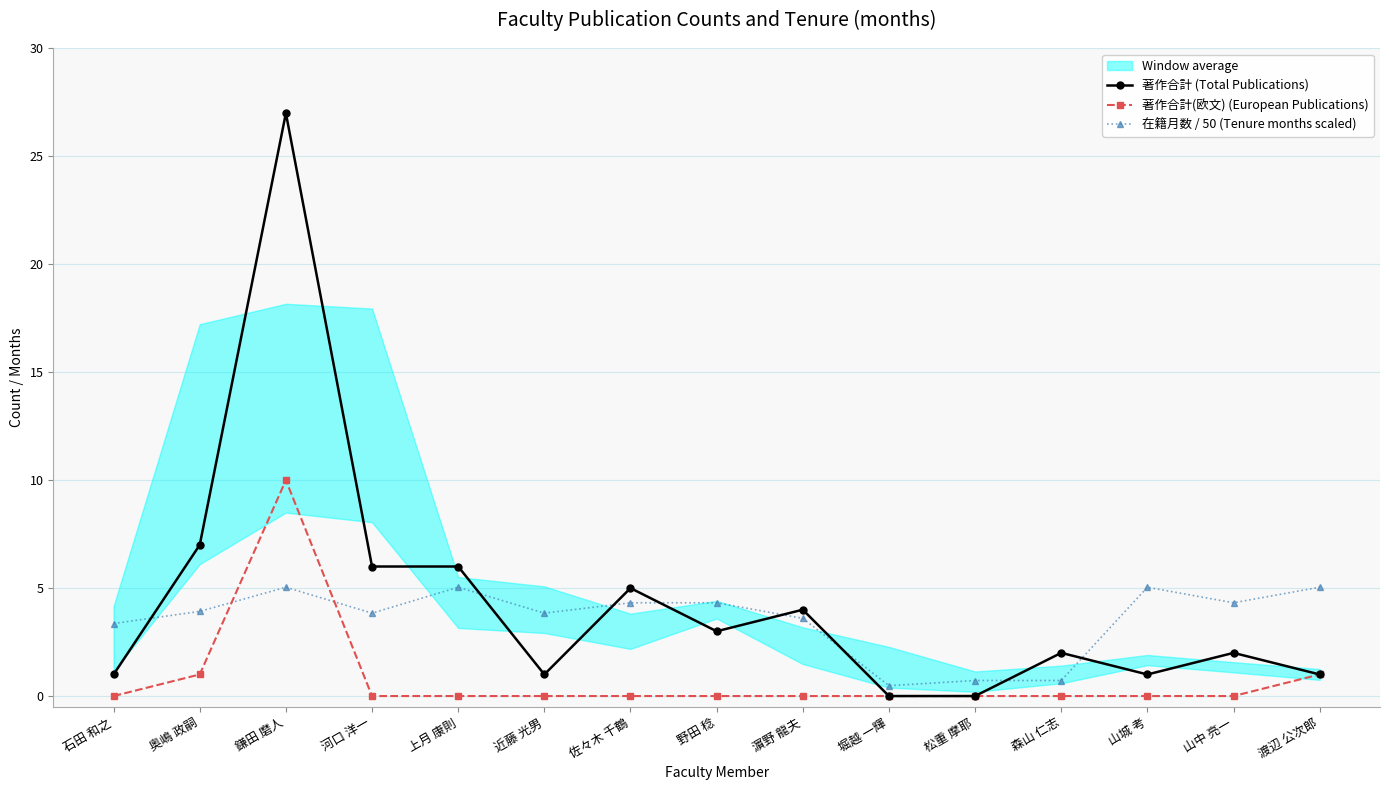

Reading right to left, transcribe all the data shown in this chart.

著作合計 (Total Publications): 渡辺 公次郎=1.0	山中 亮一=2.0	山城 考=1.0	森山 仁志=2.0	松重 摩耶=0.0	堀越 一輝=0.0	濵野 龍夫=4.0	野田 稔=3.0	佐々木 千鶴=5.0	近藤 光男=1.0	上月 康則=6.0	河口 洋一=6.0	鎌田 磨人=27.0	奥嶋 政嗣=7.0	石田 和之=1.0
著作合計(欧文) (European Publications): 渡辺 公次郎=1.0	山中 亮一=0.0	山城 考=0.0	森山 仁志=0.0	松重 摩耶=0.0	堀越 一輝=0.0	濵野 龍夫=0.0	野田 稔=0.0	佐々木 千鶴=0.0	近藤 光男=0.0	上月 康則=0.0	河口 洋一=0.0	鎌田 磨人=10.0	奥嶋 政嗣=1.0	石田 和之=0.0
在籍月数 / 50 (Tenure months scaled): 渡辺 公次郎=5.0	山中 亮一=4.3	山城 考=5.0	森山 仁志=0.7	松重 摩耶=0.7	堀越 一輝=0.5	濵野 龍夫=3.6	野田 稔=4.3	佐々木 千鶴=4.3	近藤 光男=3.8	上月 康則=5.0	河口 洋一=3.8	鎌田 磨人=5.0	奥嶋 政嗣=3.9	石田 和之=3.4